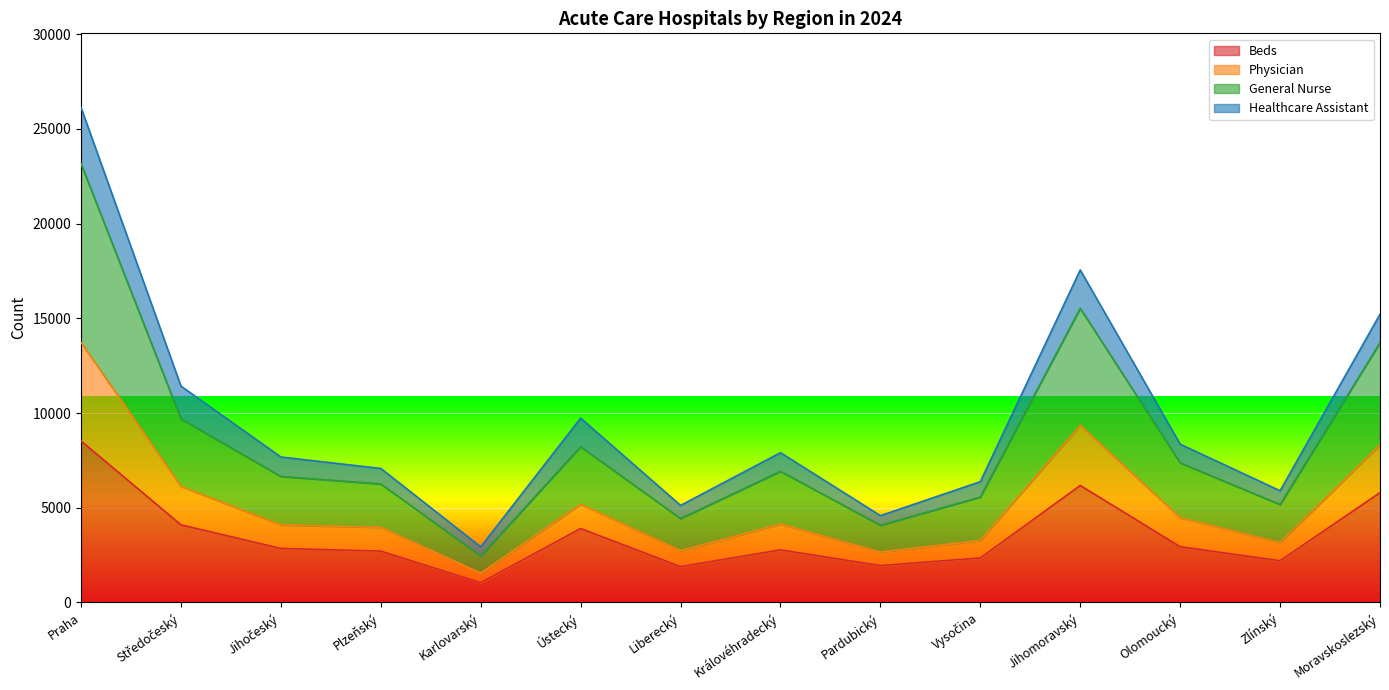

What position from the left is Středočeský?

2